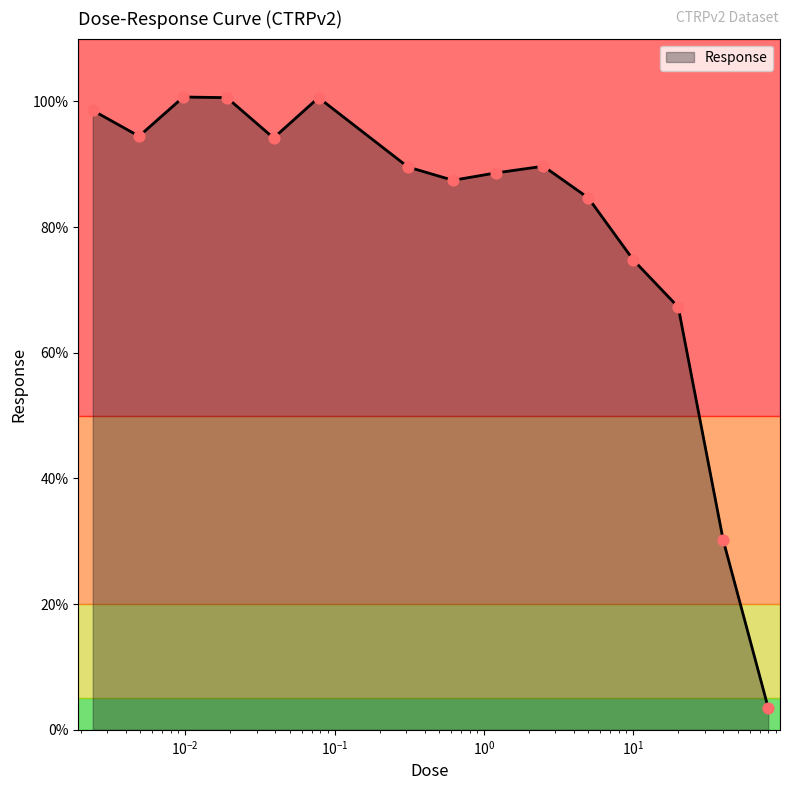

What is the greatest value displayed?

100.7